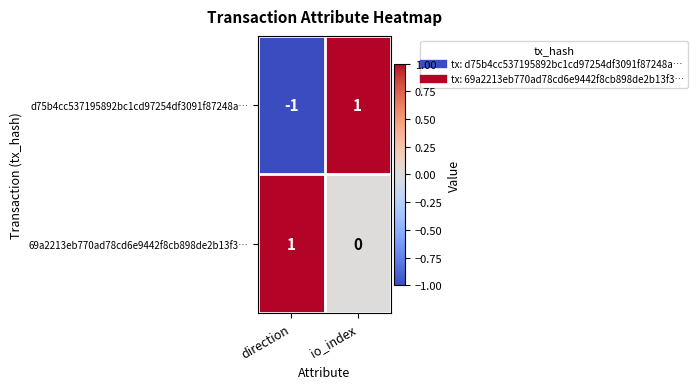

Which series has the widest spread of values?

d75b4cc537195892bc1cd97254df3091f87248a…